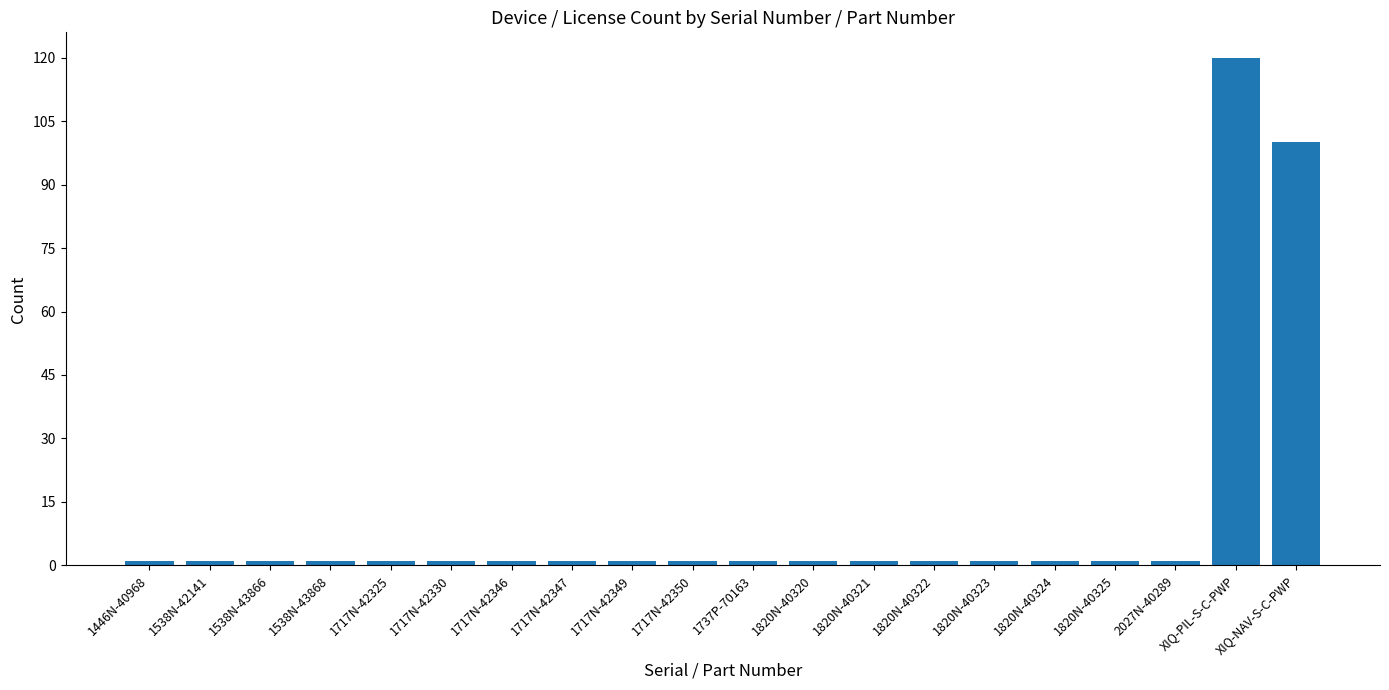

What is the sum of all values?

238